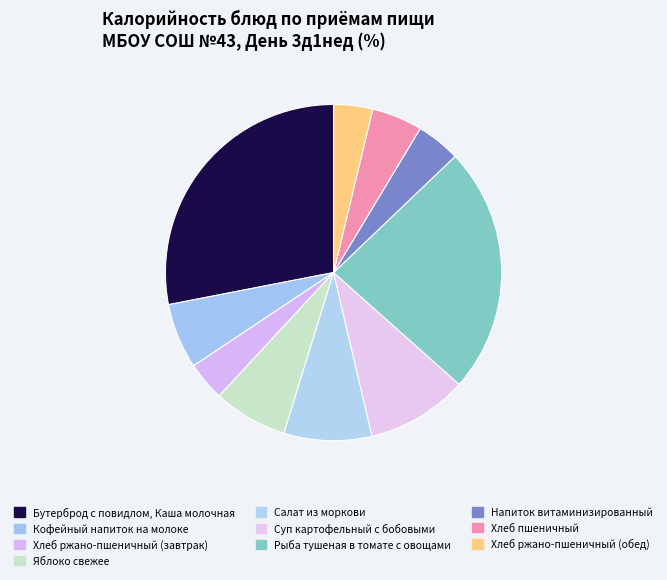

Is it true that Суп картофельный с бобовыми is 1% of the pie?

False